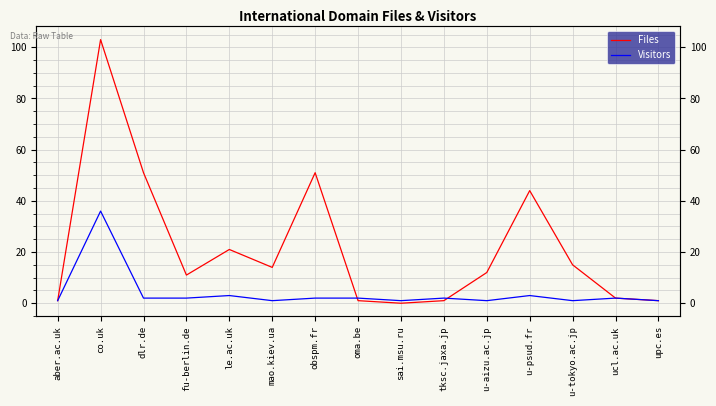

True or false: Files and Visitors cross at least once.

True